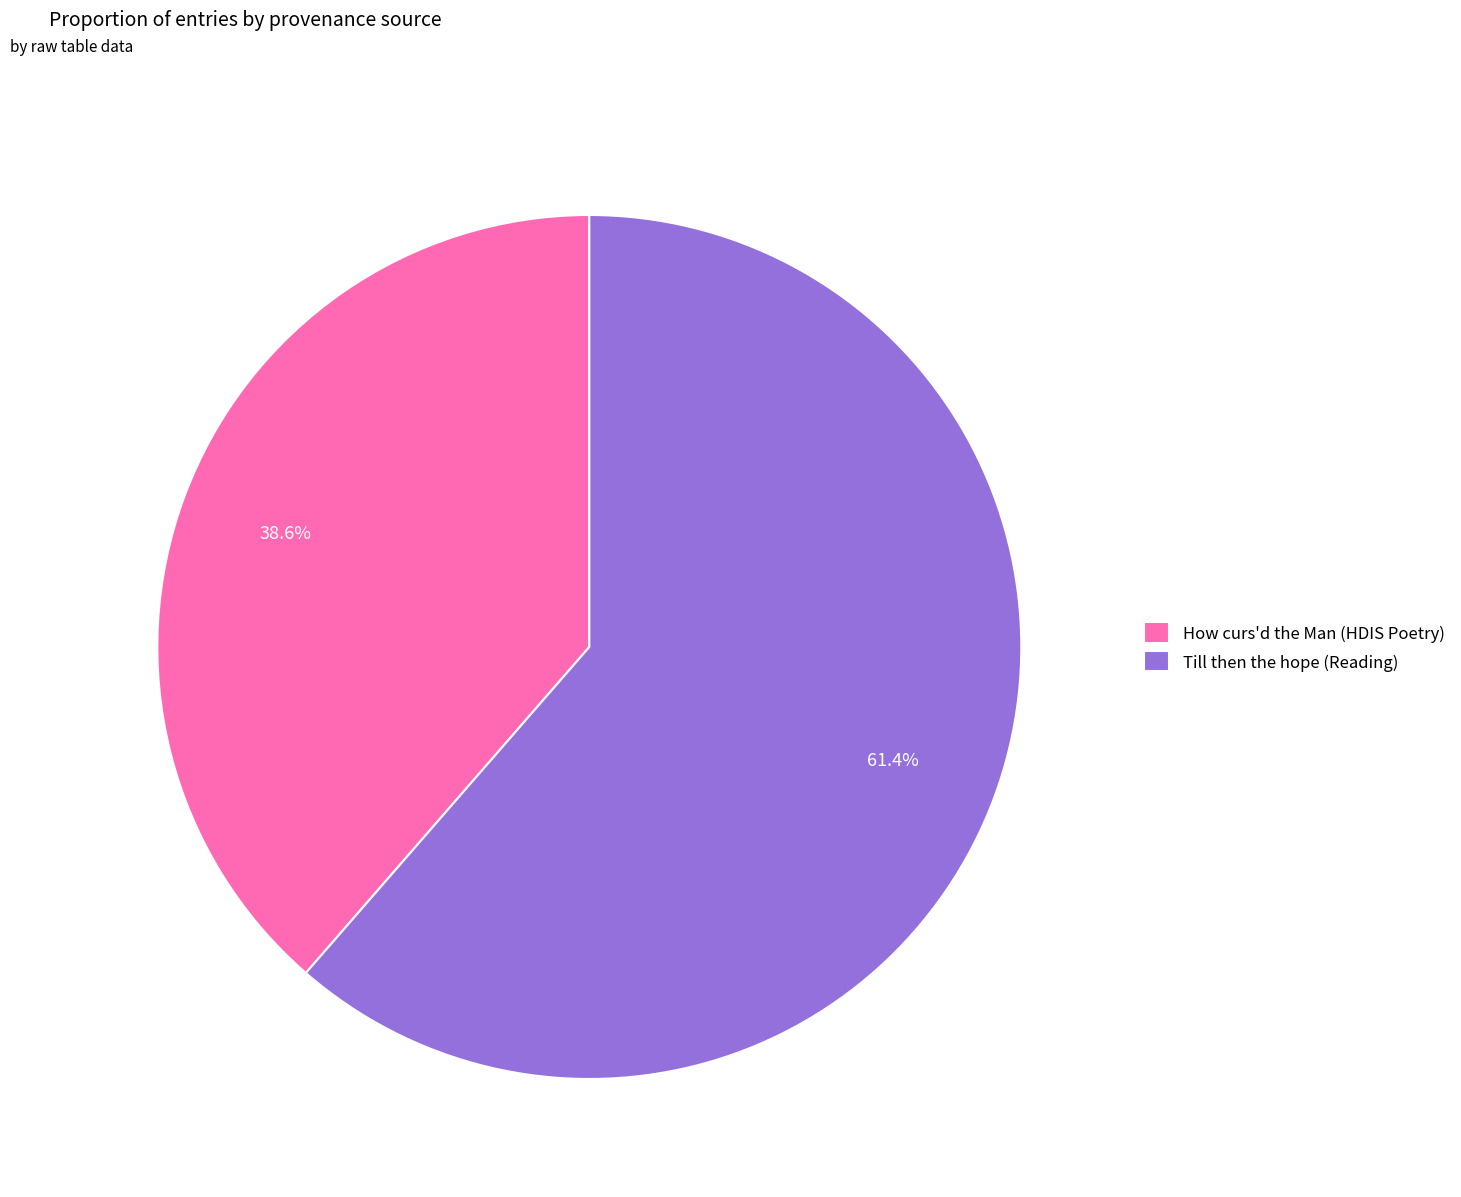

Approximately how many times larger is the value at How curs'd the Man (HDIS Poetry) compared to Till then the hope (Reading)?

0.6